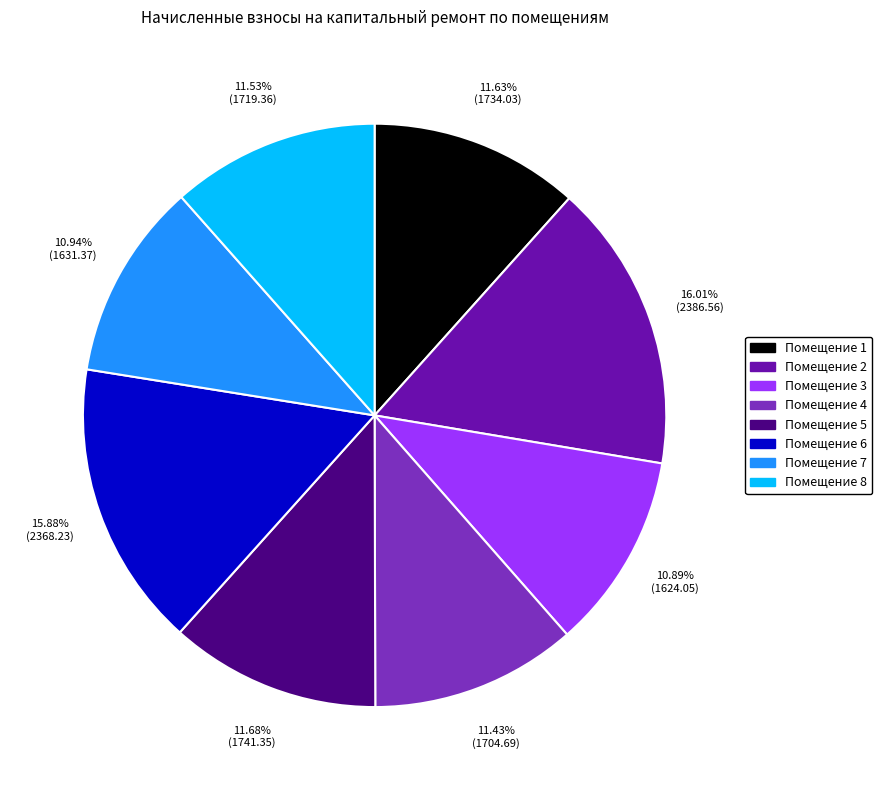

Does any single category account for the majority?

No